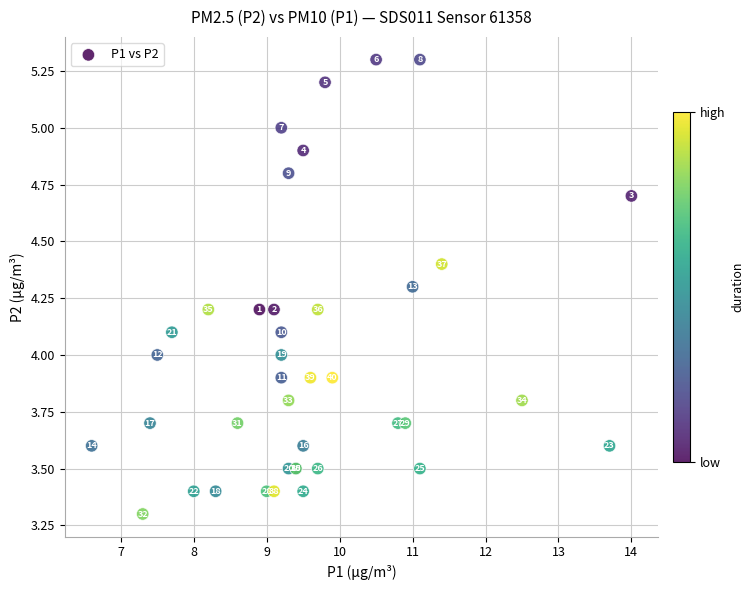

What Y value in the scatter plot is closest to 4?

4.0